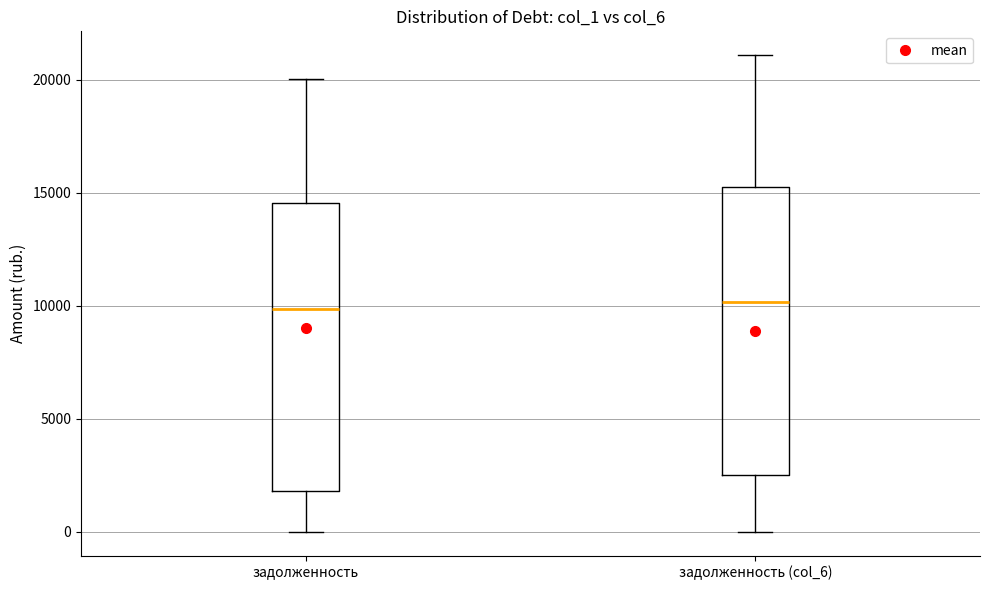

Reading left to right, transcribe this box plot: for each box, give where its median line is, the range the box spans, and where its two whiskers end, as read against the y-axis. The values are not printed on the chart, so give them approximately, as read against the axis.

задолженность: median 10000, box 2000 to 14500, whiskers 0 to 20000
задолженность (col_6): median 10000, box 2500 to 15000, whiskers 0 to 21000